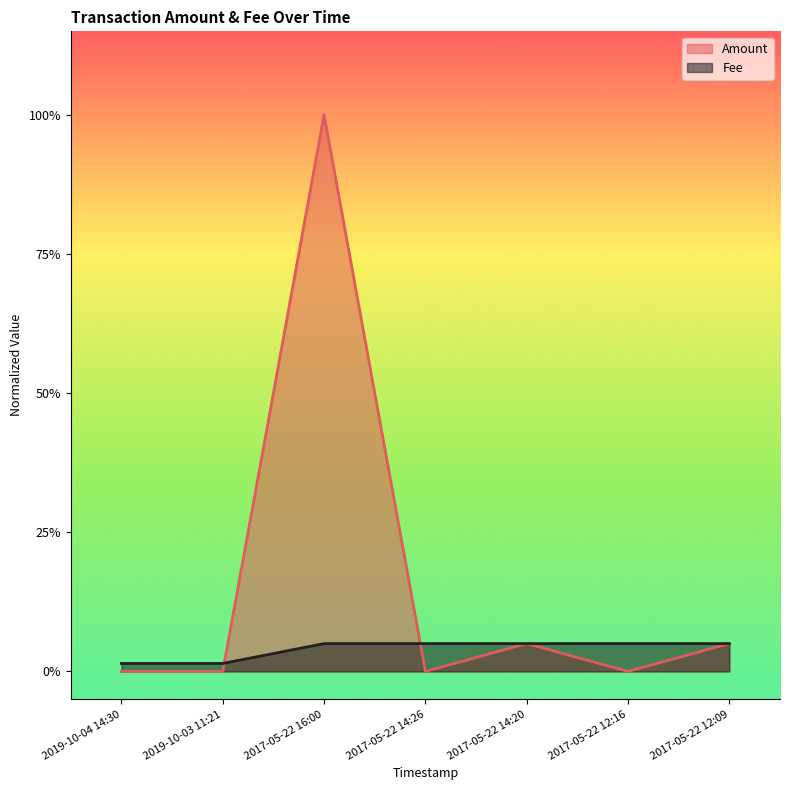

Which series has the widest spread of values?

Amount